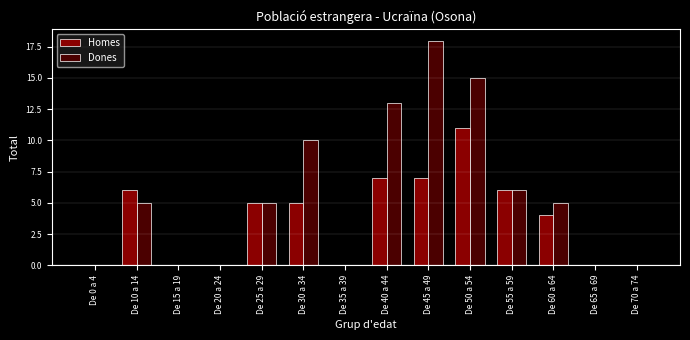

What value does the Dones series have at De 55 a 59?

6